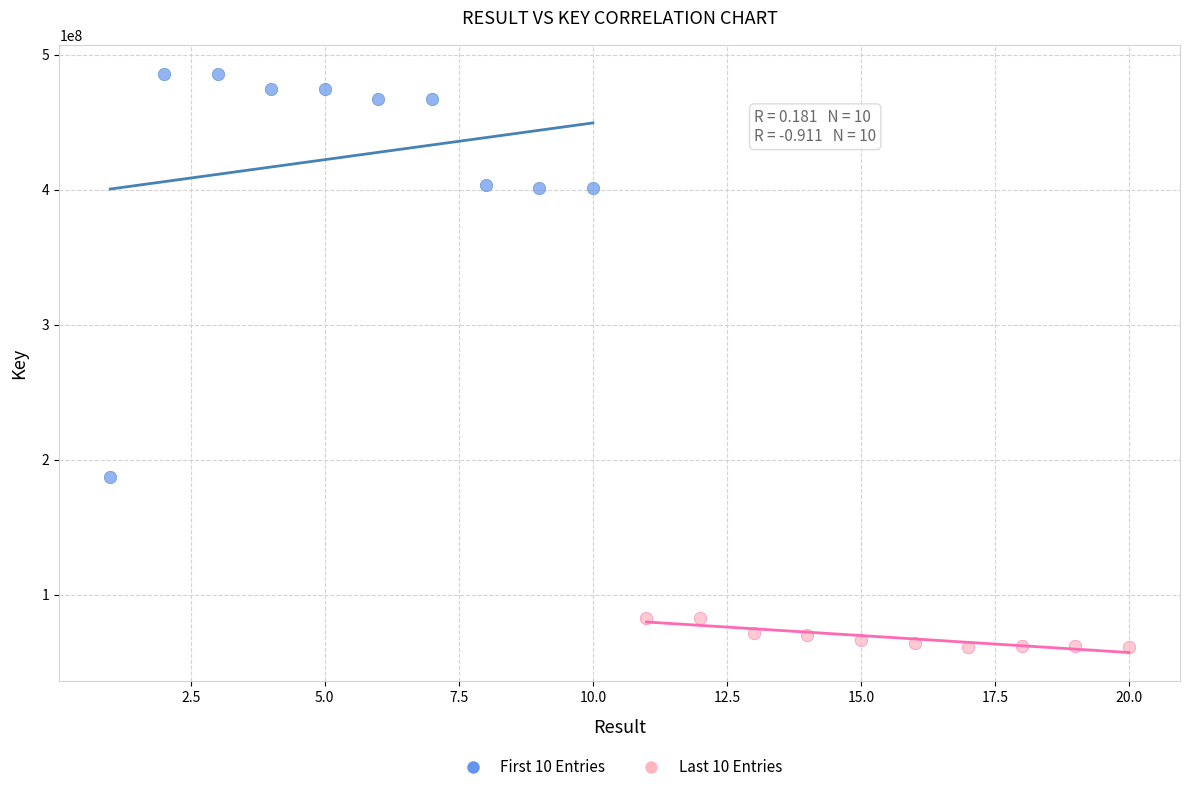

Which series reaches the minimum Y coordinate?

Last 10 Entries